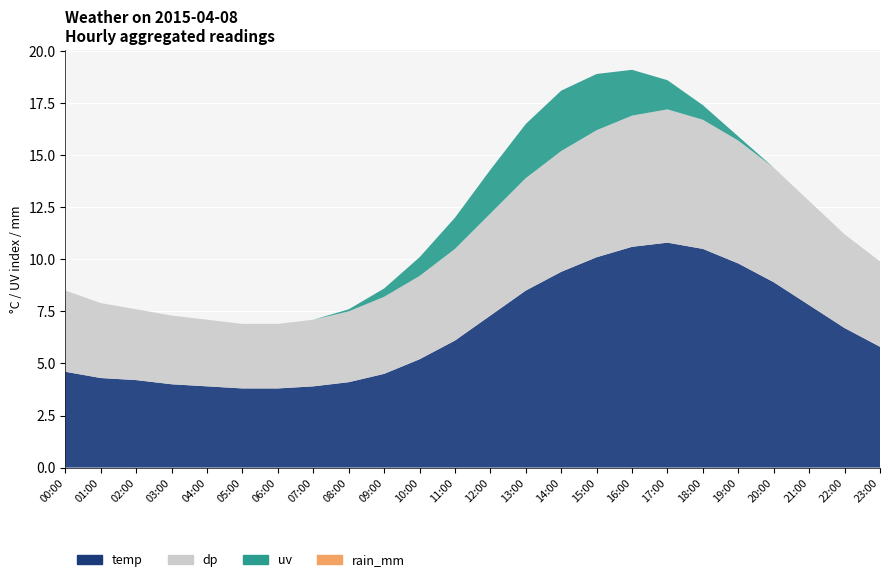

Reading right to left, what are all the values shown in this chart?

temp: 23:00=5.8	22:00=6.7	21:00=7.8	20:00=8.9	19:00=9.8	18:00=10.5	17:00=10.8	16:00=10.6	15:00=10.1	14:00=9.4	13:00=8.5	12:00=7.3	11:00=6.1	10:00=5.2	09:00=4.5	08:00=4.1	07:00=3.9	06:00=3.8	05:00=3.8	04:00=3.9	03:00=4.0	02:00=4.2	01:00=4.3	00:00=4.6
dp: 23:00=4.1	22:00=4.5	21:00=5.0	20:00=5.5	19:00=5.9	18:00=6.2	17:00=6.4	16:00=6.3	15:00=6.1	14:00=5.8	13:00=5.4	12:00=4.9	11:00=4.4	10:00=4.0	09:00=3.7	08:00=3.4	07:00=3.2	06:00=3.1	05:00=3.1	04:00=3.2	03:00=3.3	02:00=3.4	01:00=3.6	00:00=3.9
uv: 23:00=0.0	22:00=0.0	21:00=0.0	20:00=0.0	19:00=0.2	18:00=0.7	17:00=1.4	16:00=2.2	15:00=2.7	14:00=2.9	13:00=2.6	12:00=2.1	11:00=1.5	10:00=0.9	09:00=0.4	08:00=0.1	07:00=0.0	06:00=0.0	05:00=0.0	04:00=0.0	03:00=0.0	02:00=0.0	01:00=0.0	00:00=0.0
rain_mm: 23:00=0.0	22:00=0.0	21:00=0.0	20:00=0.0	19:00=0.0	18:00=0.0	17:00=0.0	16:00=0.0	15:00=0.0	14:00=0.0	13:00=0.0	12:00=0.0	11:00=0.0	10:00=0.0	09:00=0.0	08:00=0.0	07:00=0.0	06:00=0.0	05:00=0.0	04:00=0.0	03:00=0.0	02:00=0.0	01:00=0.0	00:00=0.0